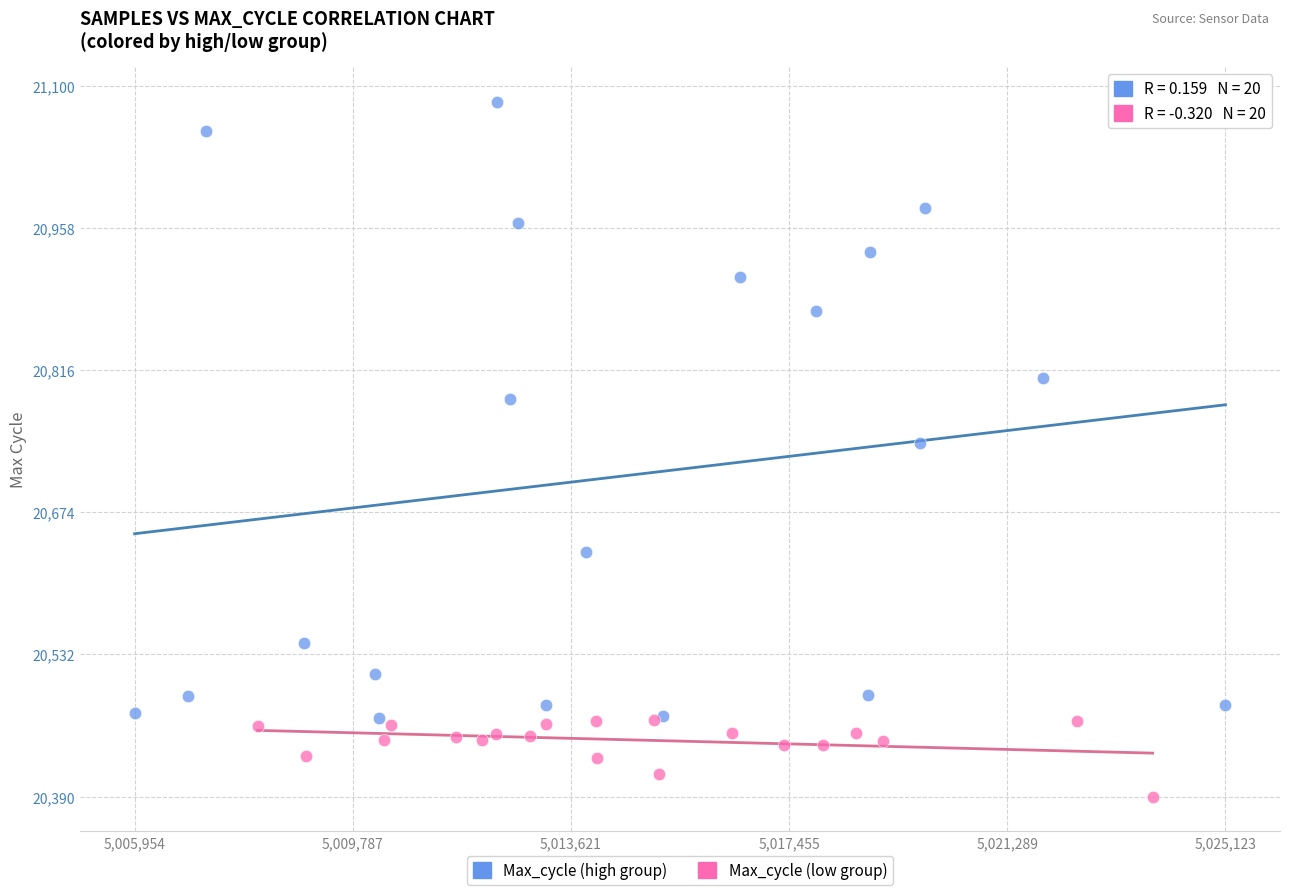

Which series has the largest Y range (max minus min)?

Max_cycle (high group)